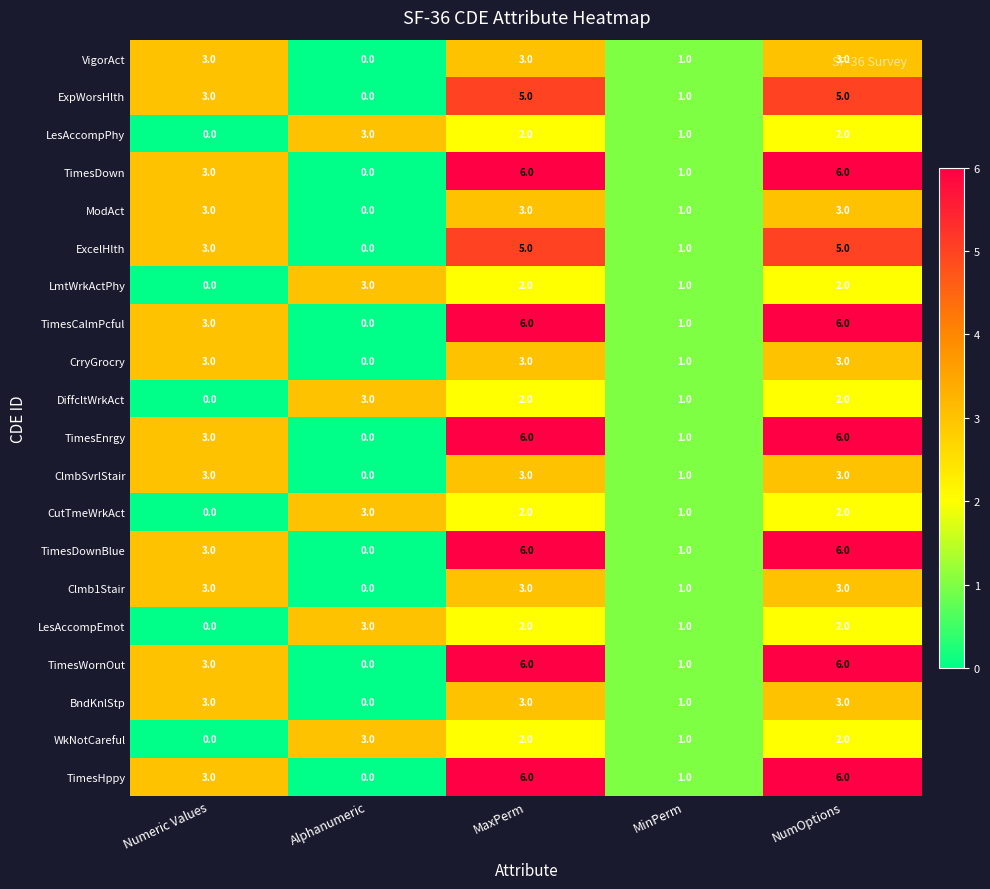

What is the average value of the TimesDown series?

3